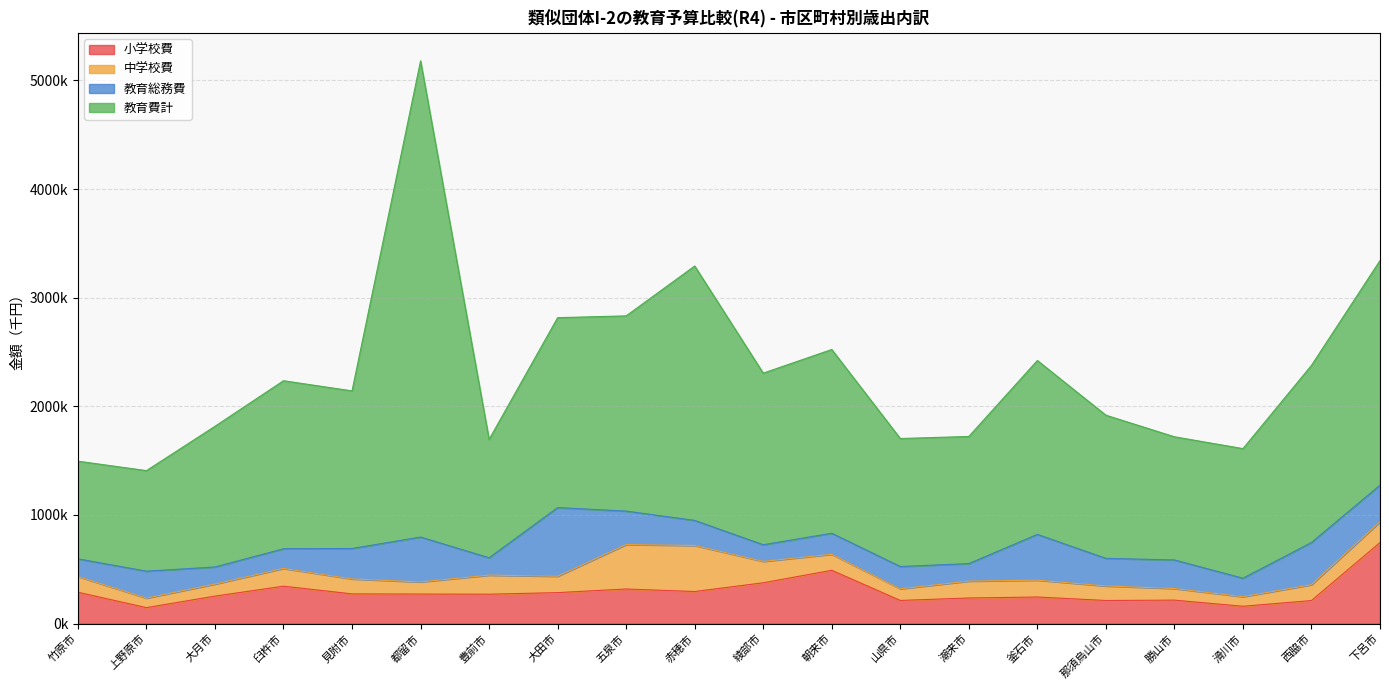

What is the value of the 教育費計 point at the 9th from the left?

1797143